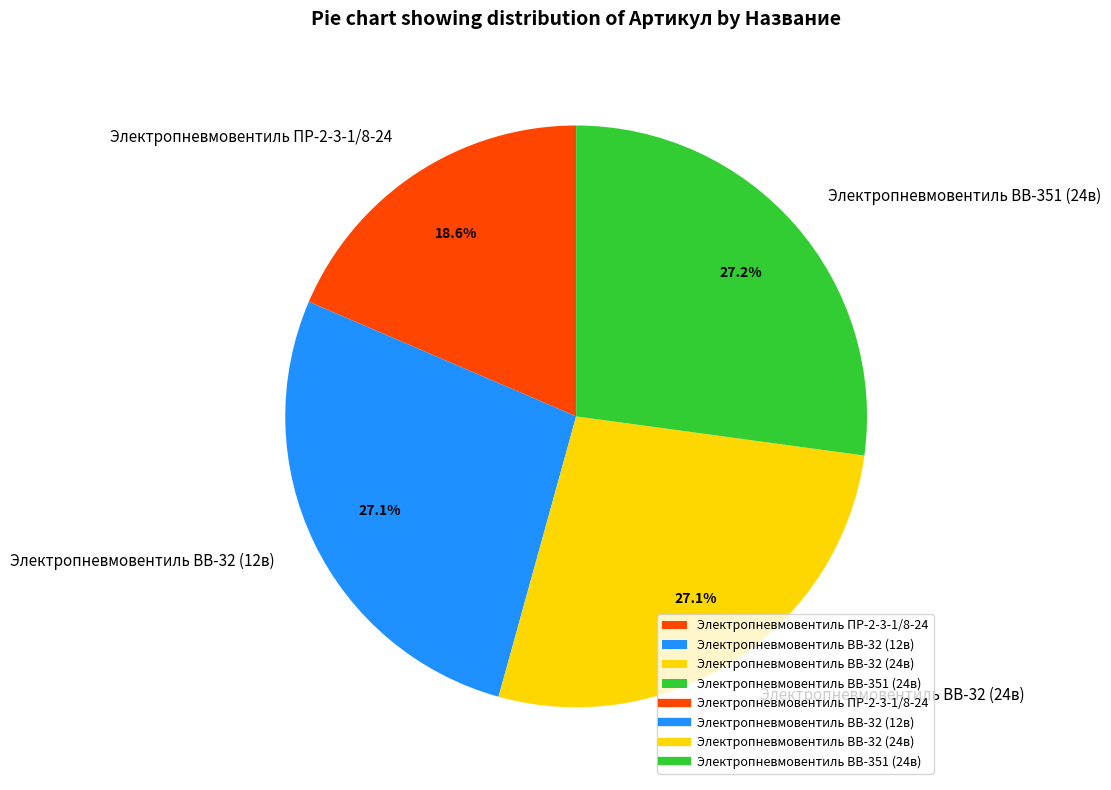

Which slice is the smallest?

Электропневмовентиль ПР-2-3-1/8-24